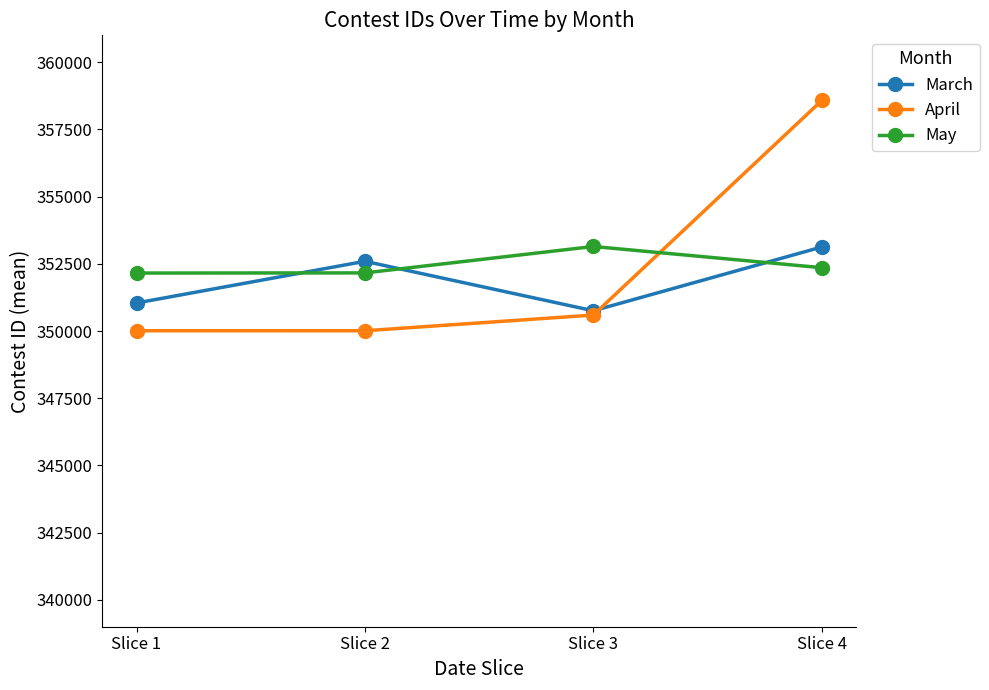

Count the number of categories in the chart.

4